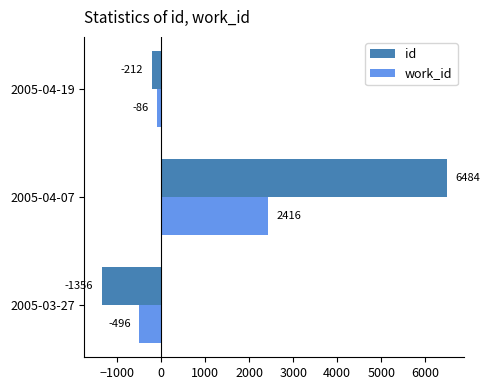

Which series has the largest total across all categories?

id